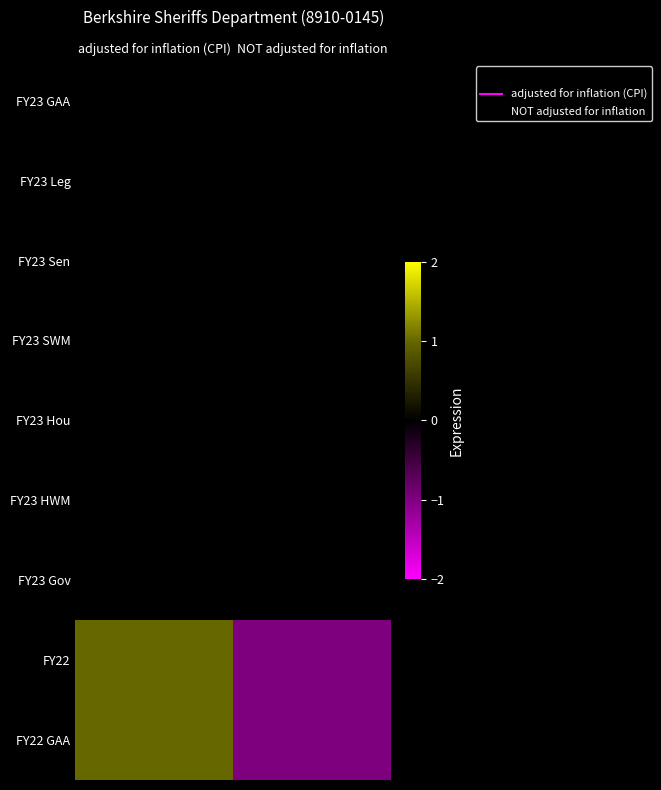

Which series has the largest total across all categories?

FY23 GAA